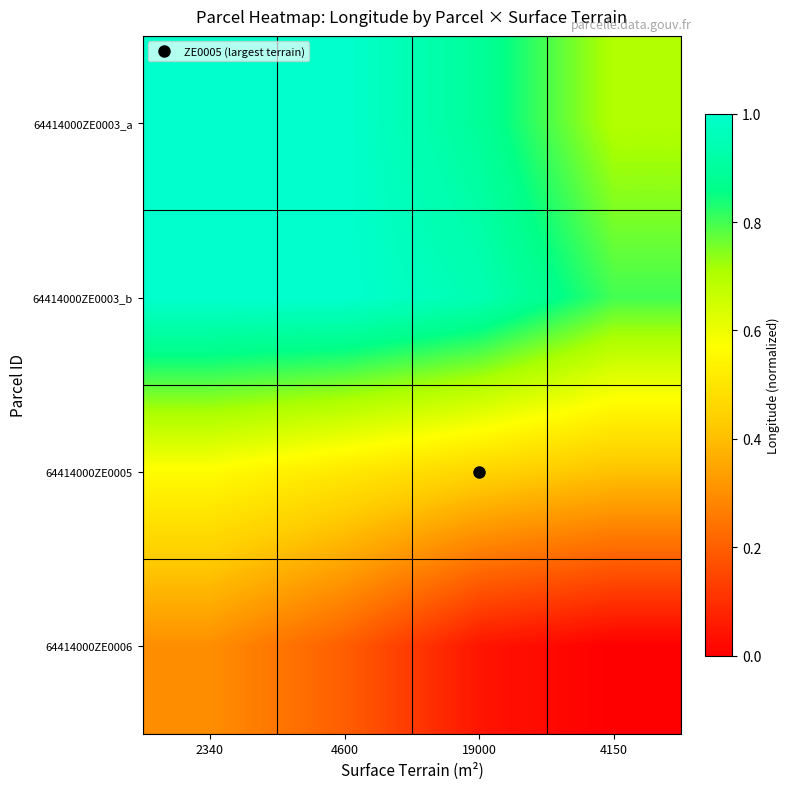

Count the number of categories in the chart.

4